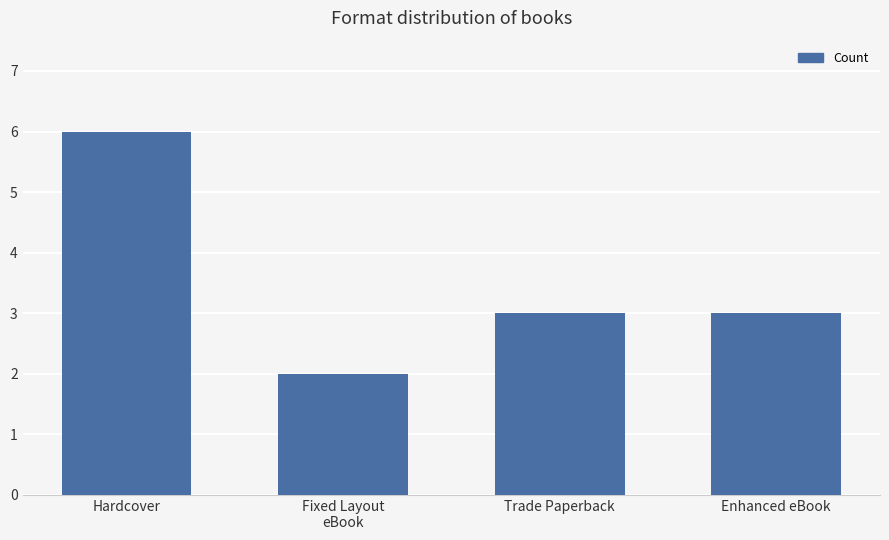

How many values are between 3 and 6?

3